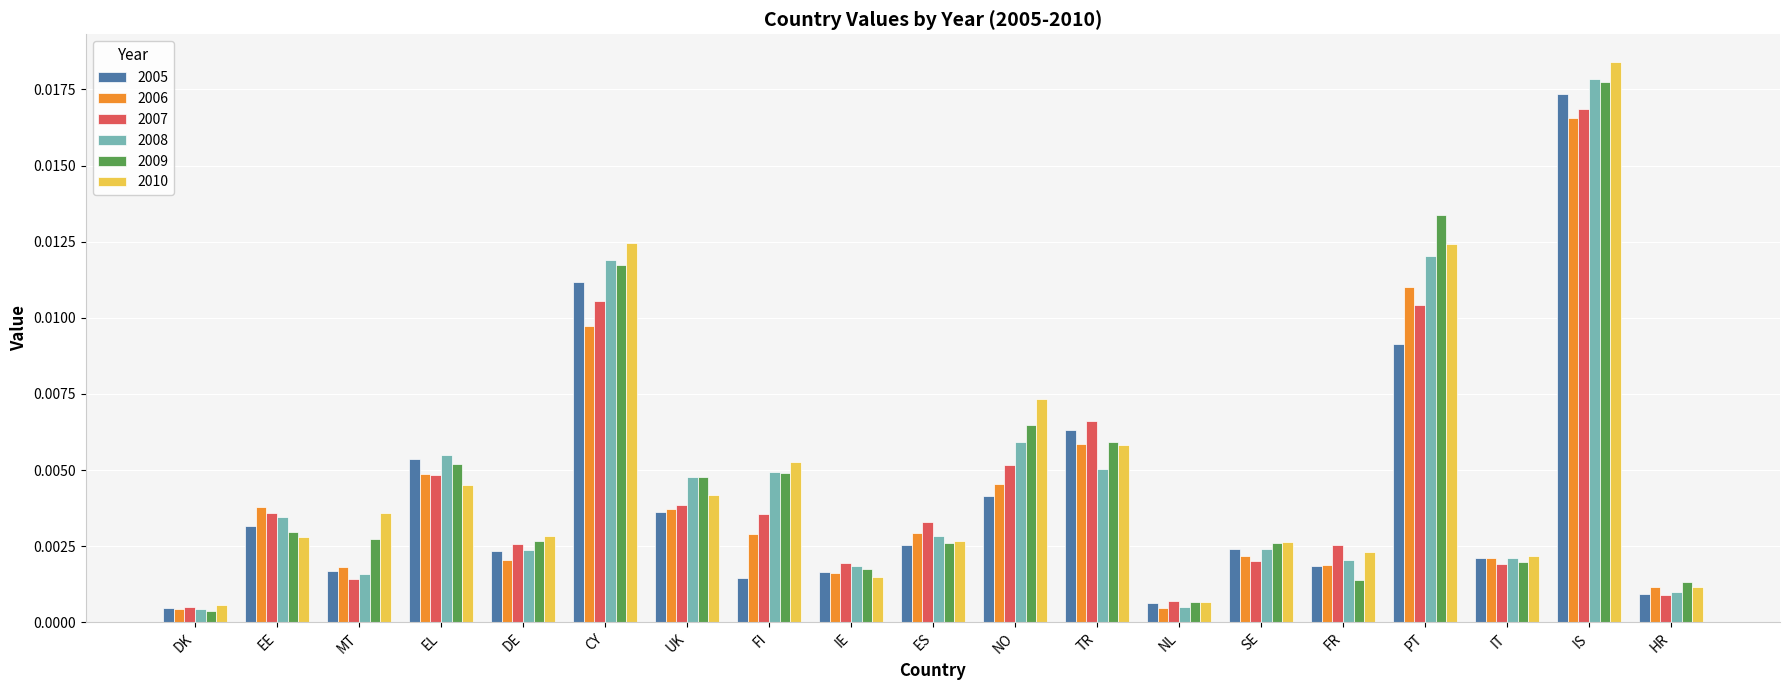

At which category does the chart reach its peak across all series?

IS